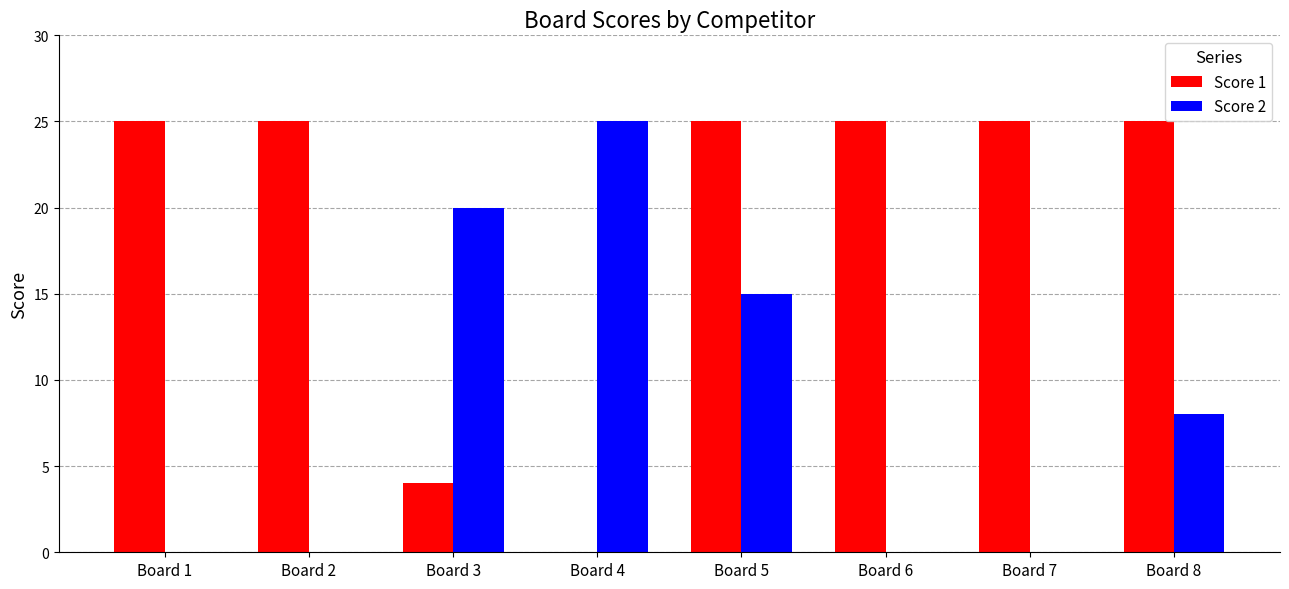

What is the greatest value displayed?

25